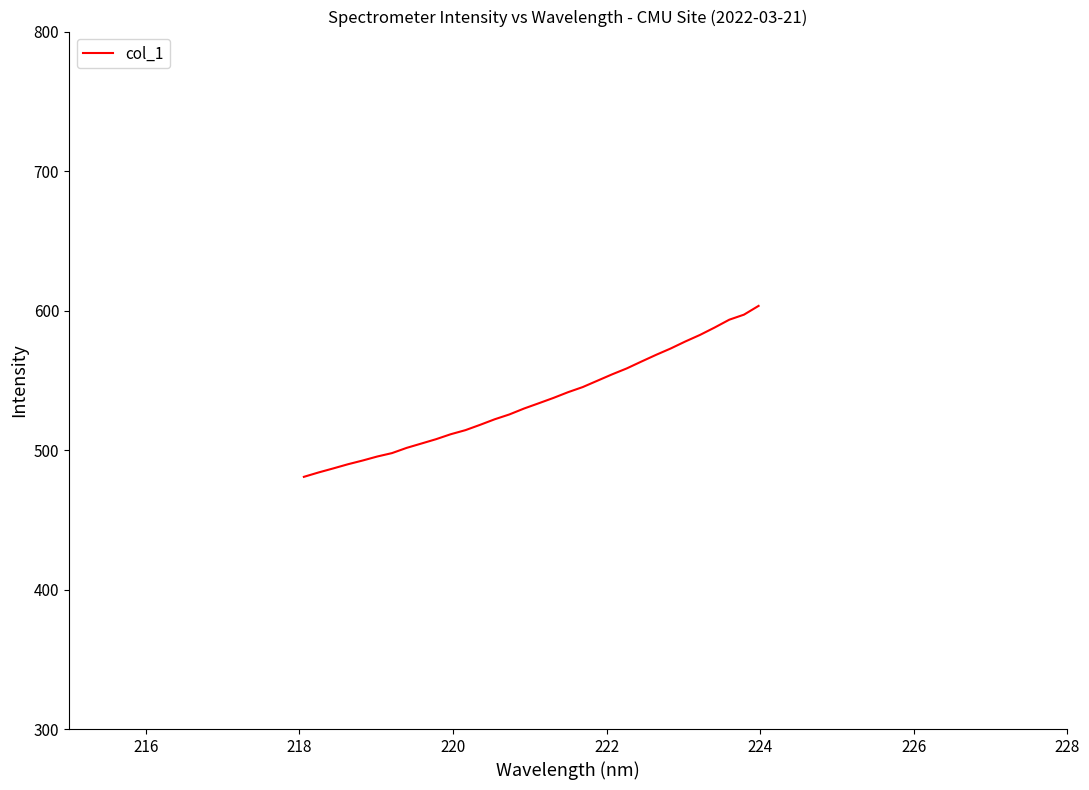

What is the maximum value shown in the chart?

603.3